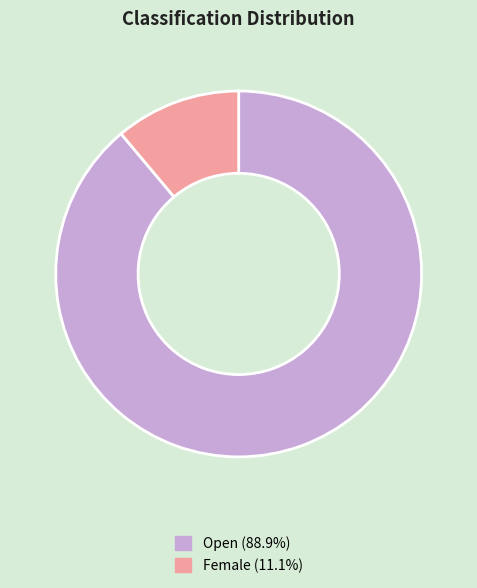

Between Female and Open, which is larger?

Open